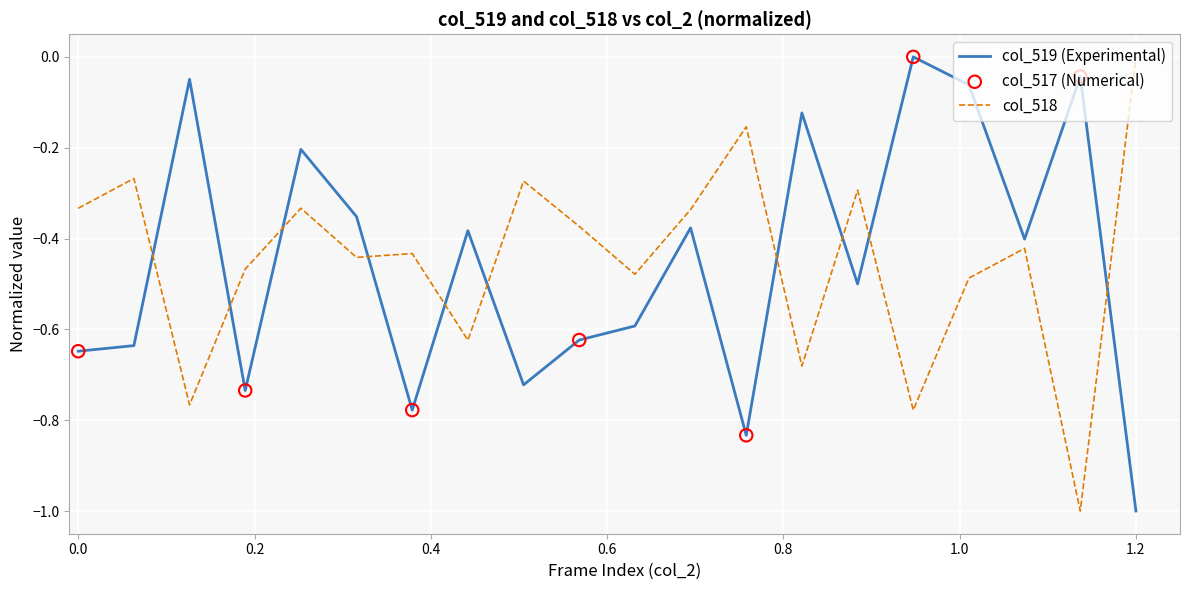

What is the minimum value shown in the chart?

-1.0